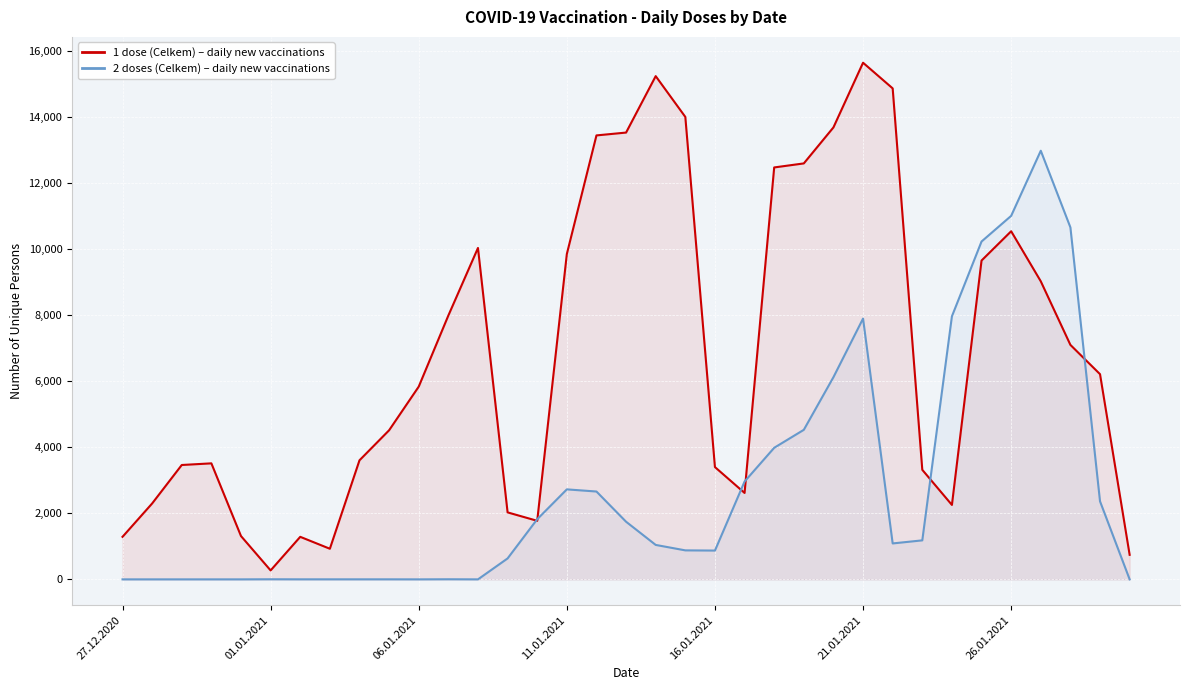

Between 06.01.2021 and 23, which series saw the biggest shift?

1 dose (Celkem)